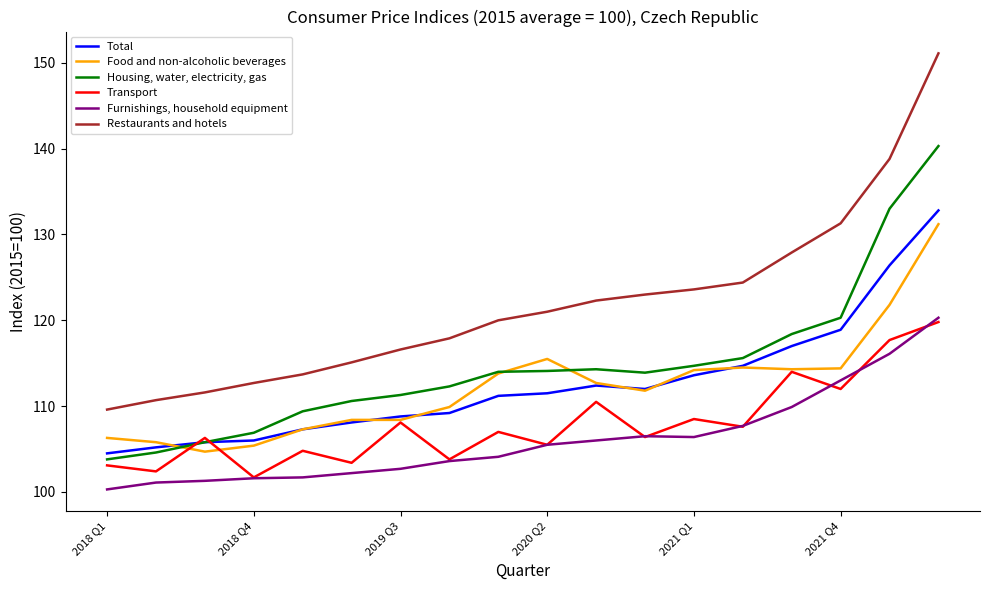

After their last crossing, which series has the higher values: Transport or Furnishings, household equipment?

Furnishings, household equipment